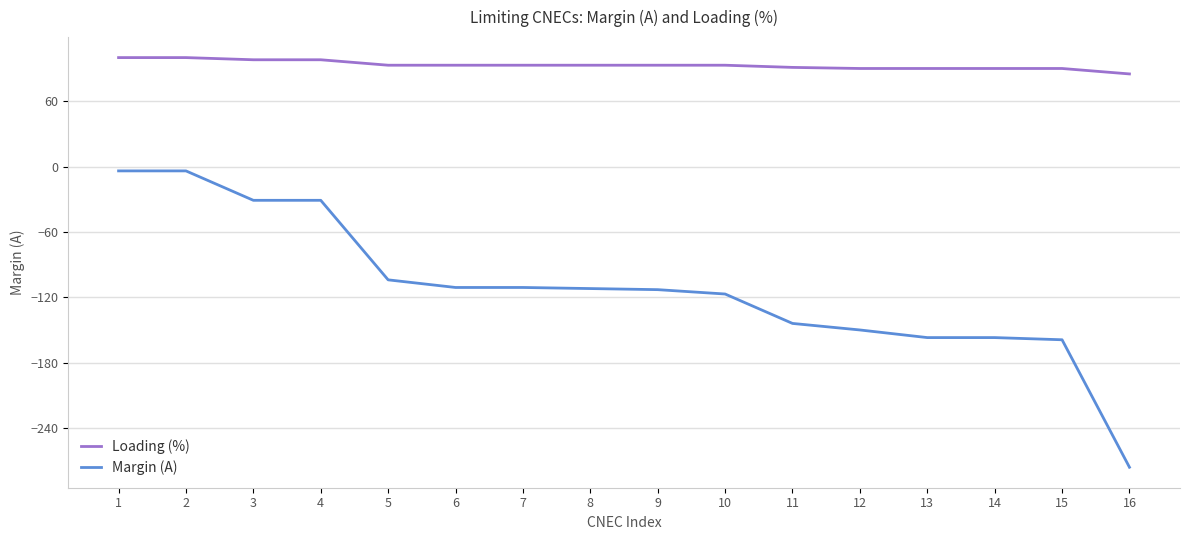

What is the lowest value of the Margin (A) series?

-276